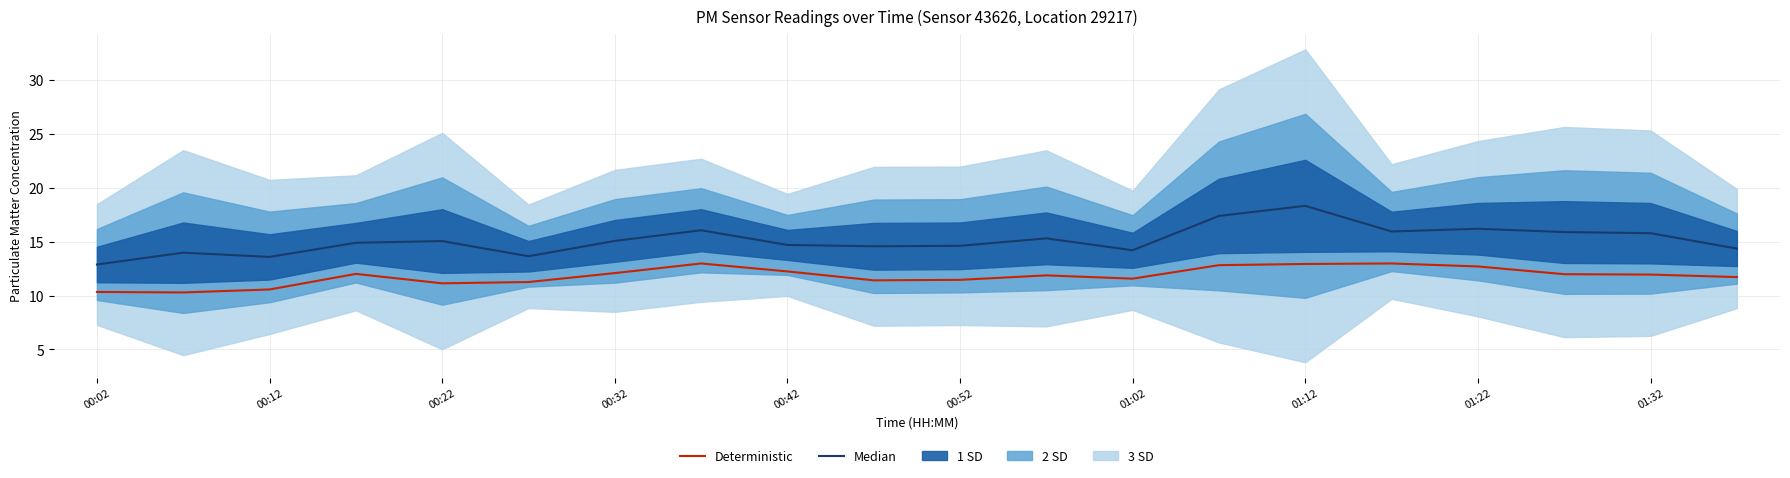

Which series has the widest spread of values?

Median